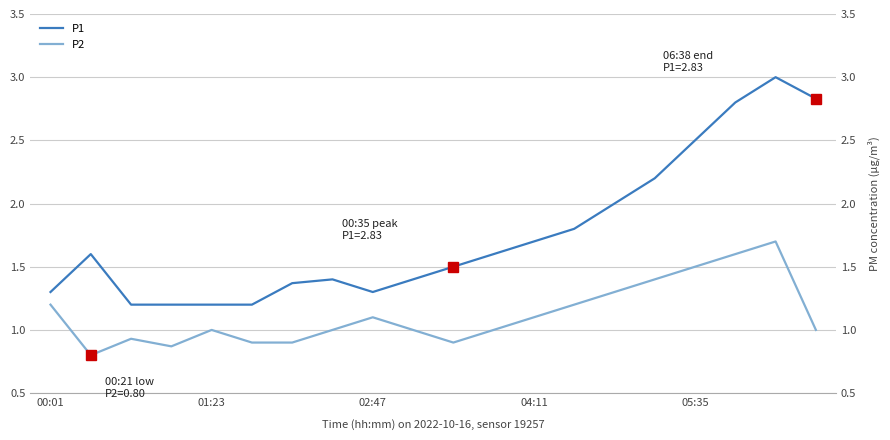

In P2, how many points are higher than both neighbors (excluding endpoints)?

4